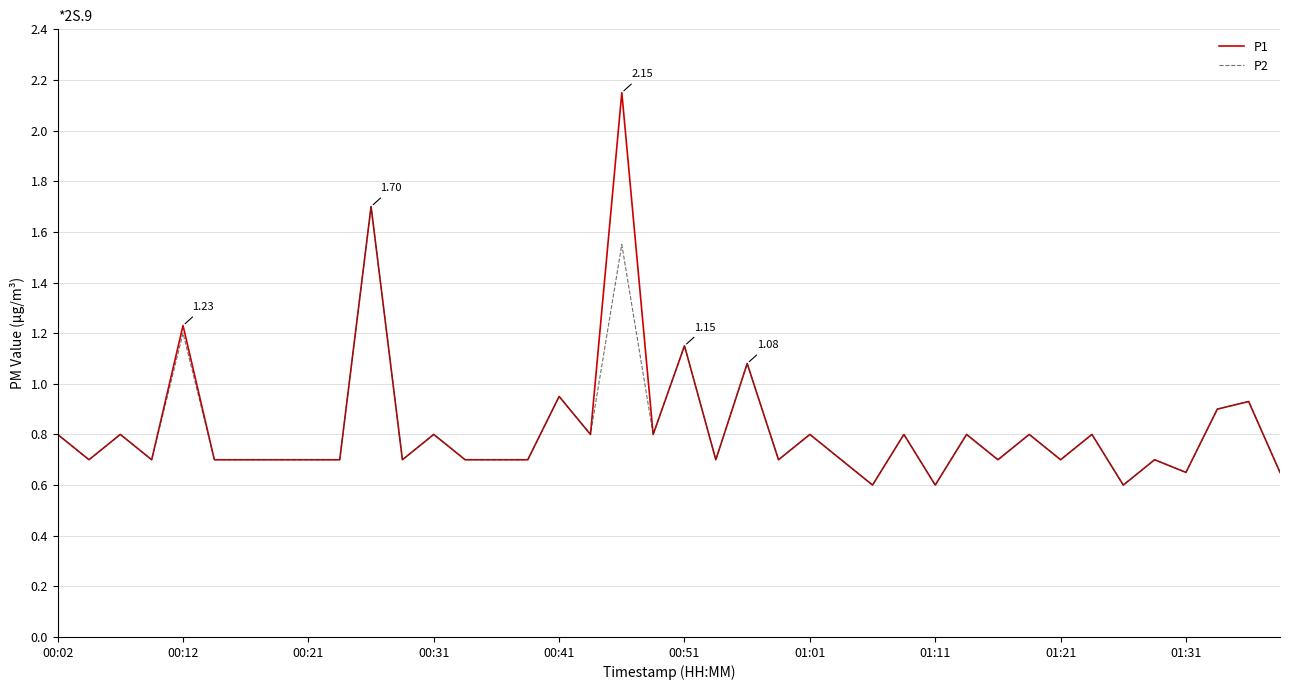

Which series has the widest spread of values?

P1